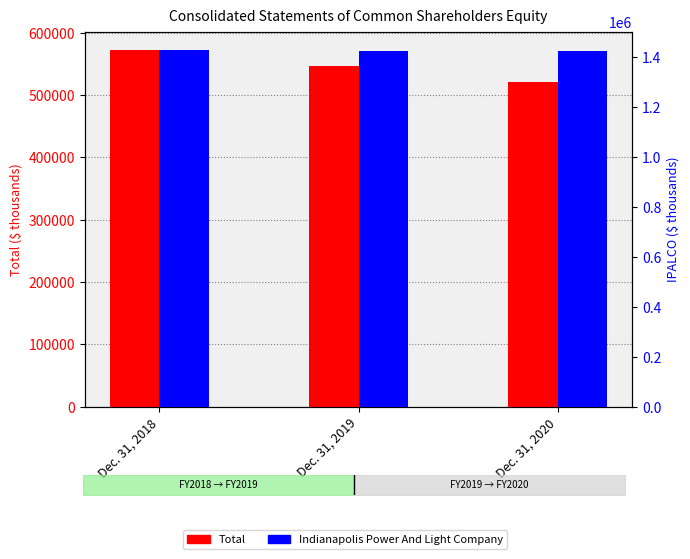

At which category is the sum across all series the highest?

Dec. 31, 2018